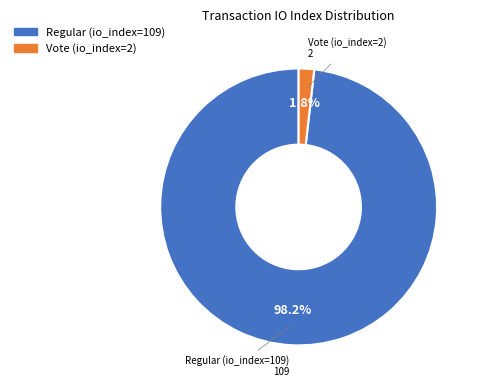

Which category has the biggest portion of the pie?

Regular (io_index=109)